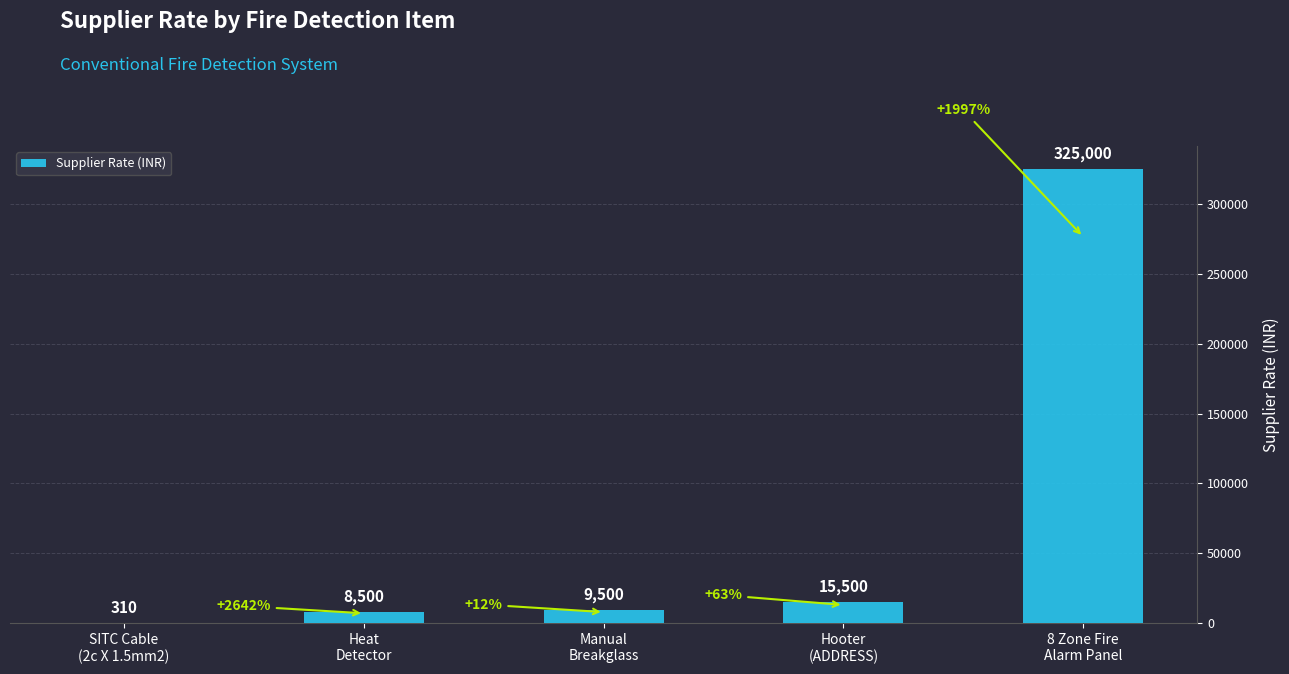

What is the average value?

71762